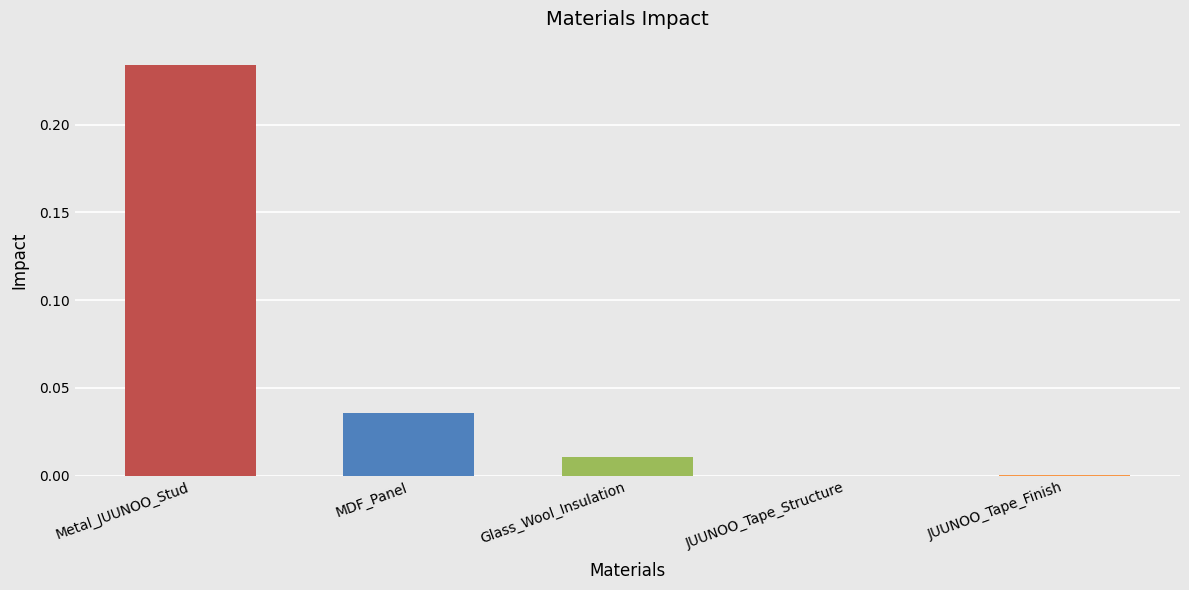

Which category has the highest value across all series?

Metal_JUUNOO_Stud